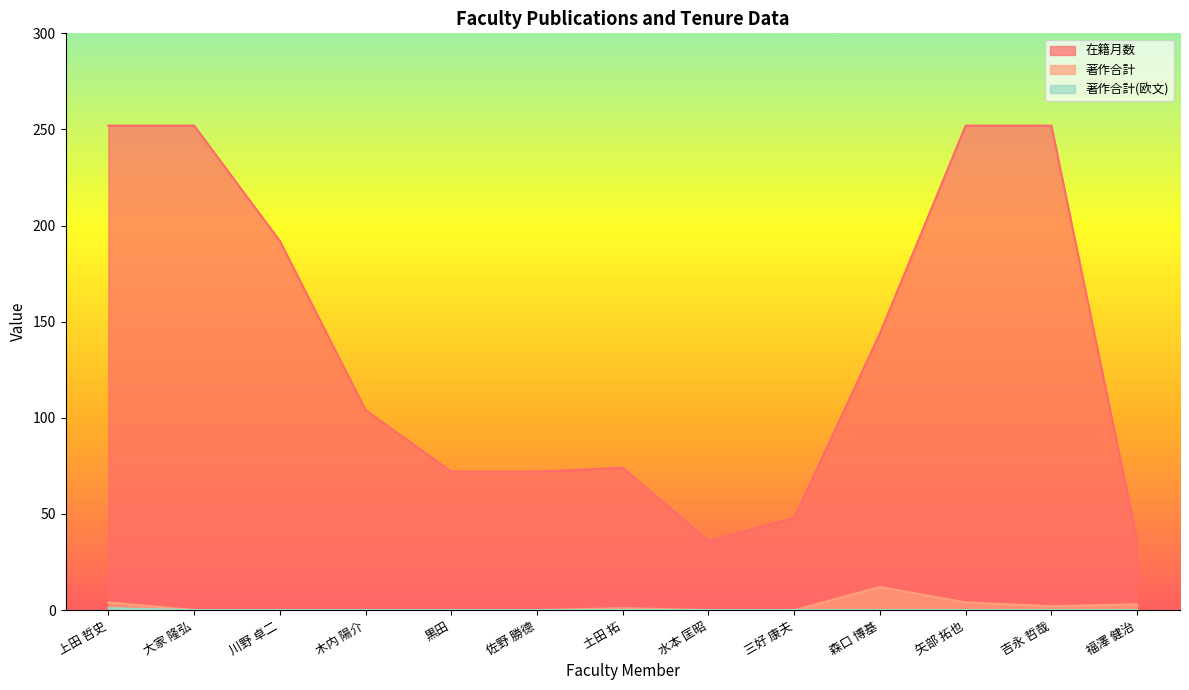

At 福澤 健治, list the series in order from smallest to largest.

著作合計(欧文), 著作合計, 在籍月数